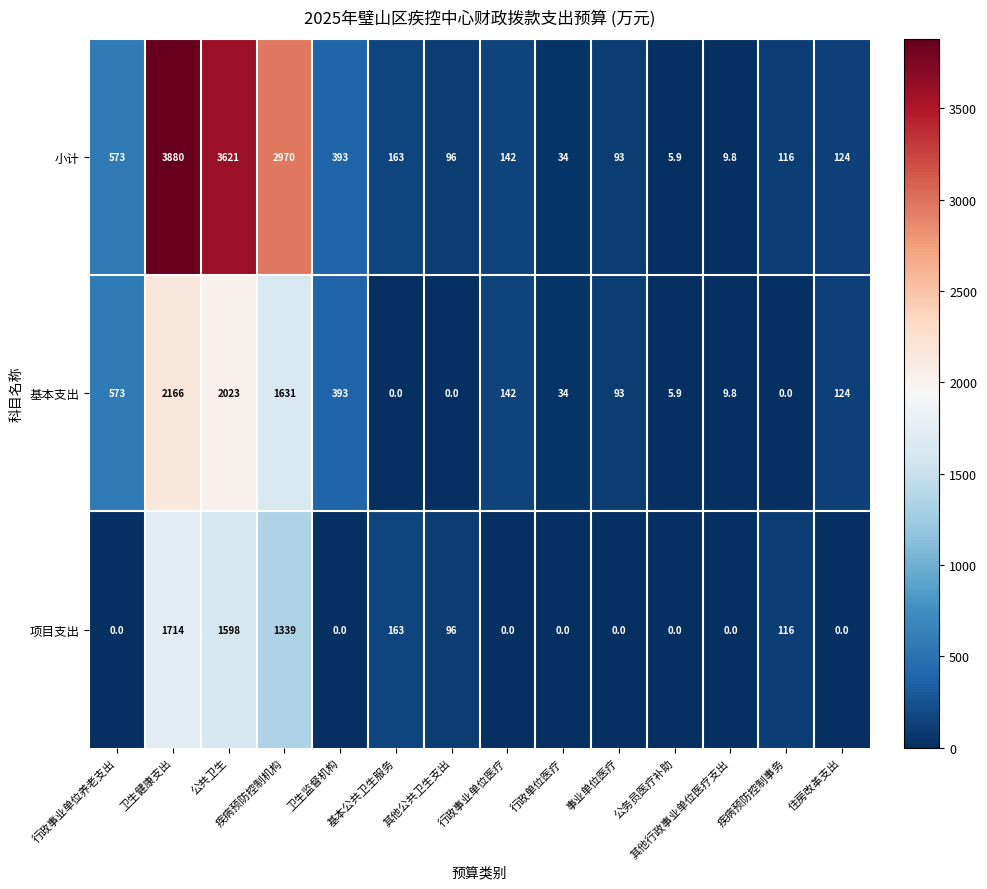

At which label does 小计 first exceed 142?

行政事业单位养老支出